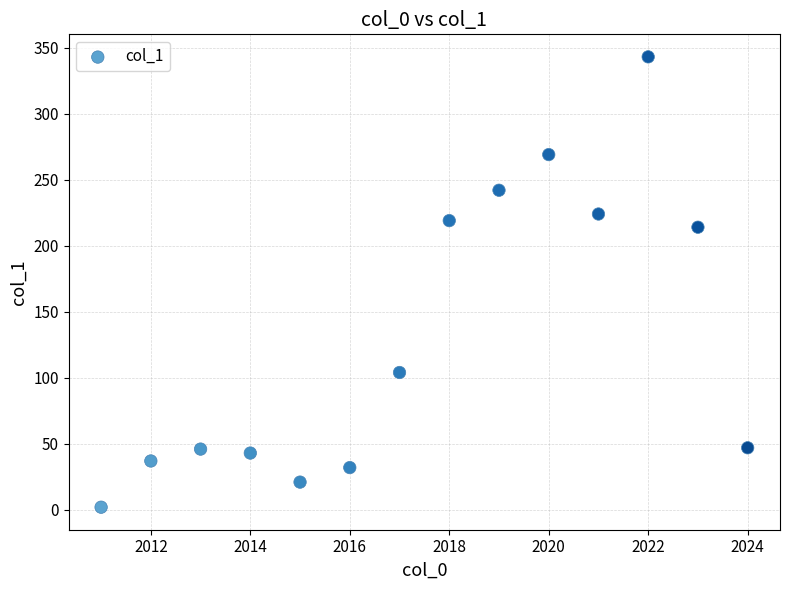

What is the range of X values (max minus min)?

13